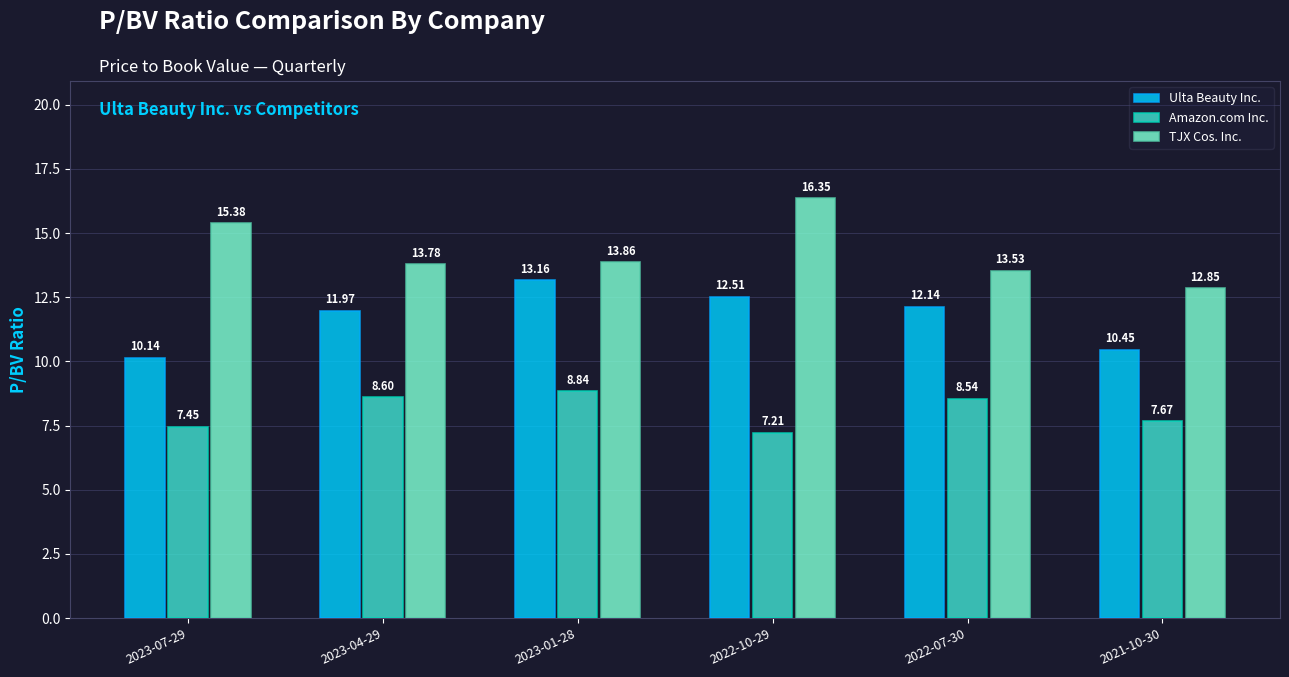

Which series has the widest spread of values?

TJX Cos. Inc.